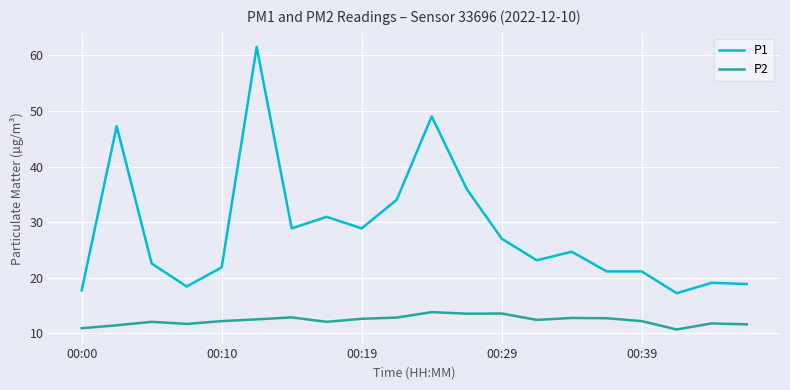

True or false: P2 and P1 intersect in this chart.

False